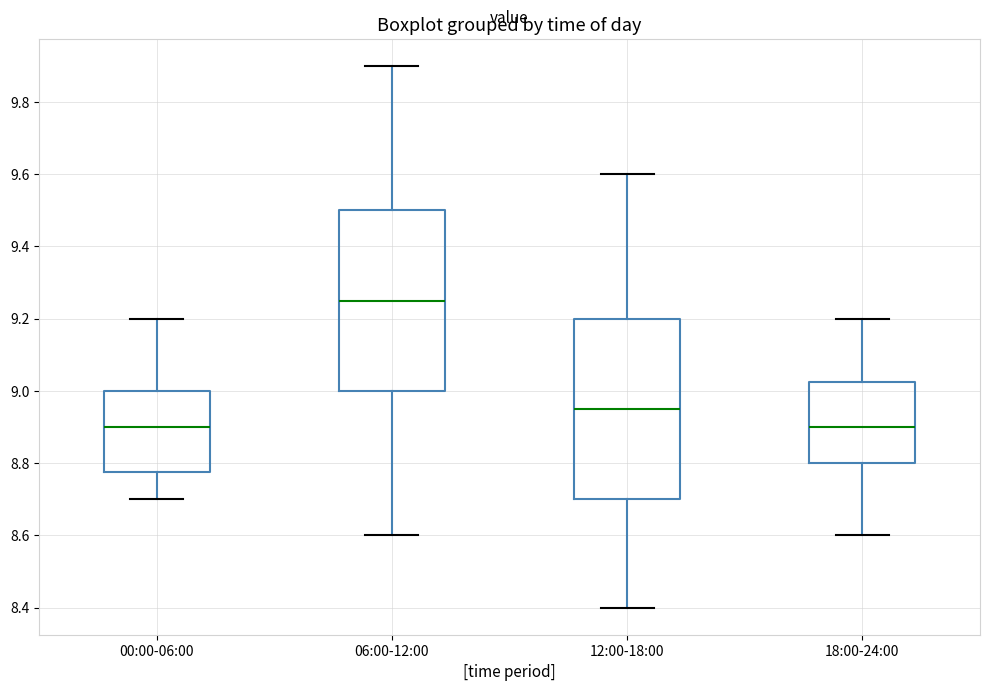

Where is the lower edge of the box for 06:00-12:00 on the y-axis? The values are not printed on the chart, so give them approximately, as read against the axis.

9.00